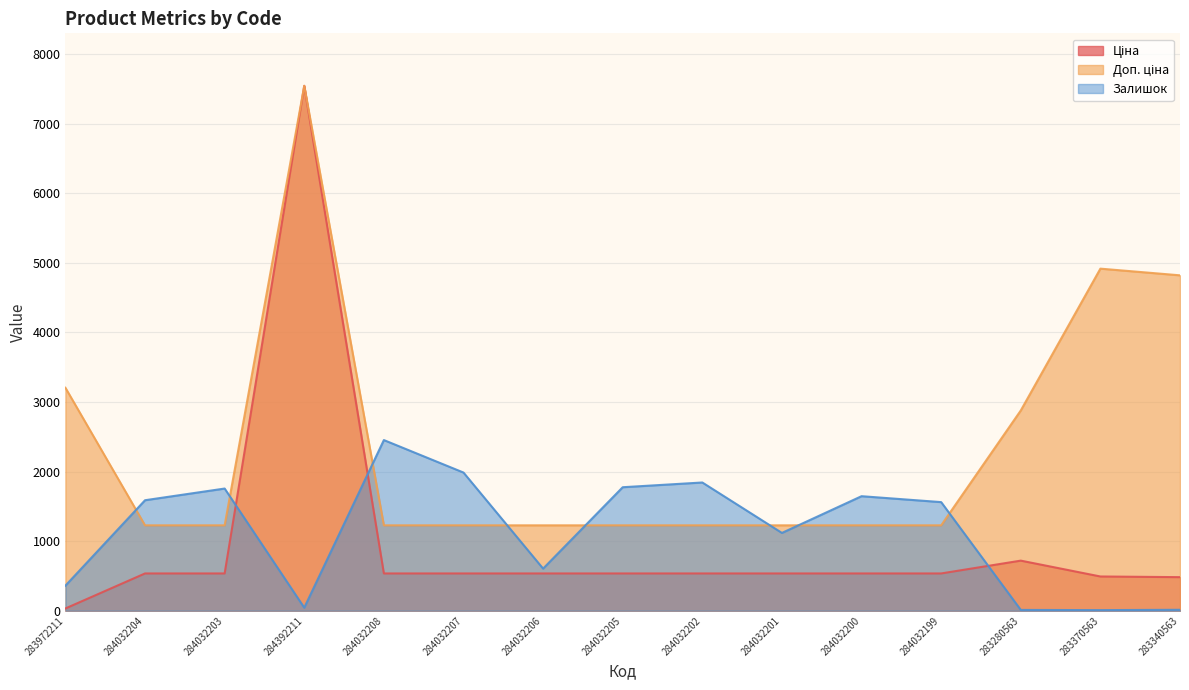

Reading right to left, extract all data points from this chart.

Ціна: 482.1	491.7	719.6	535.4	535.4	535.4	535.4	535.4	535.4	535.4	535.4	7545.9	535.4	535.4	32.0
Доп. ціна: 4821.4	4917.4	2878.5	1227.2	1227.2	1227.2	1227.2	1227.2	1227.2	1227.2	1227.2	7545.9	1227.2	1227.2	3205.0
Залишок: 13.0	8.0	11.0	1561.0	1646.0	1118.0	1843.0	1775.0	605.0	1986.0	2453.0	43.0	1756.0	1588.0	360.0